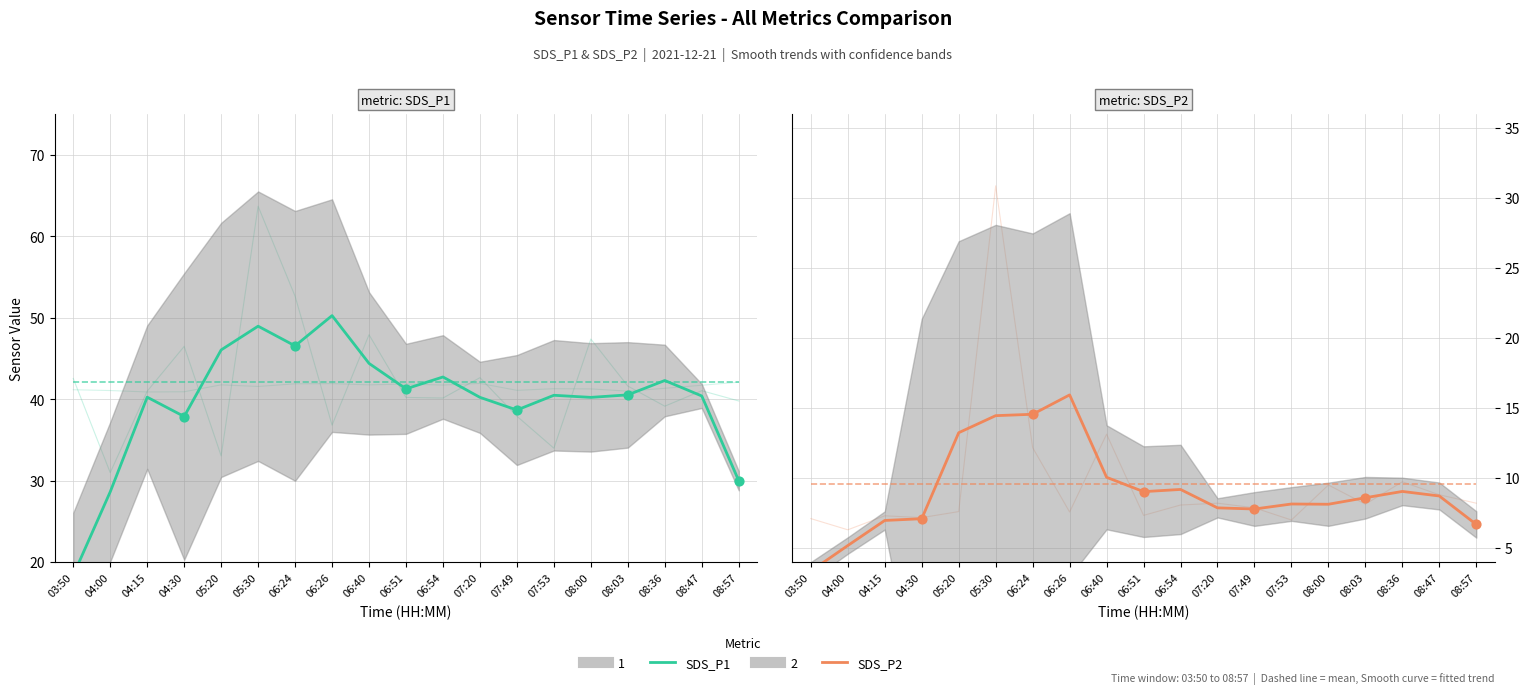

Is the value of SDS_P1 at 07:20 greater than the value of SDS_P2 at 08:57?

Yes